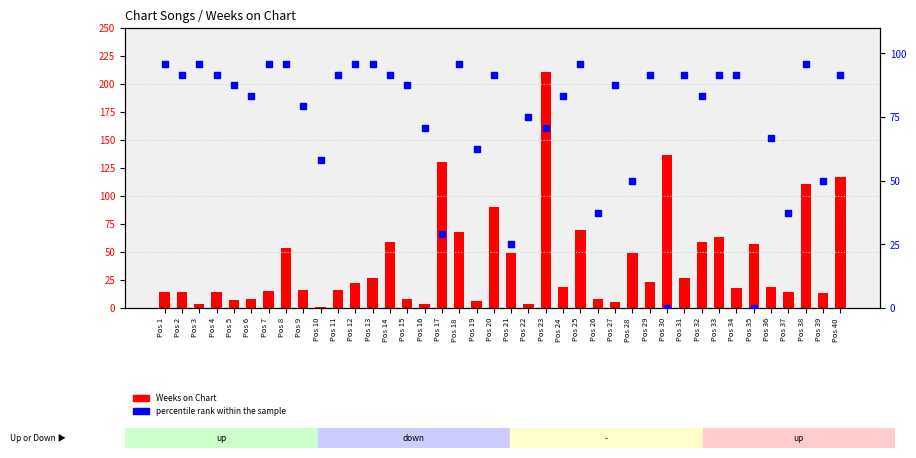

At how many categories does at least one series exceed 32?

40